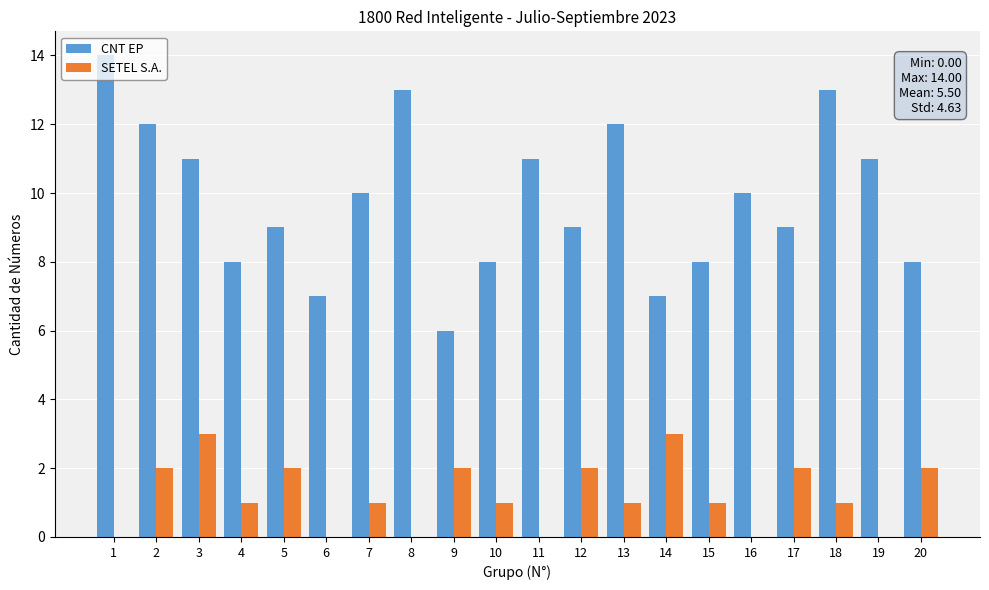

True or false: SETEL S.A. has a value of 2 at 17.

True